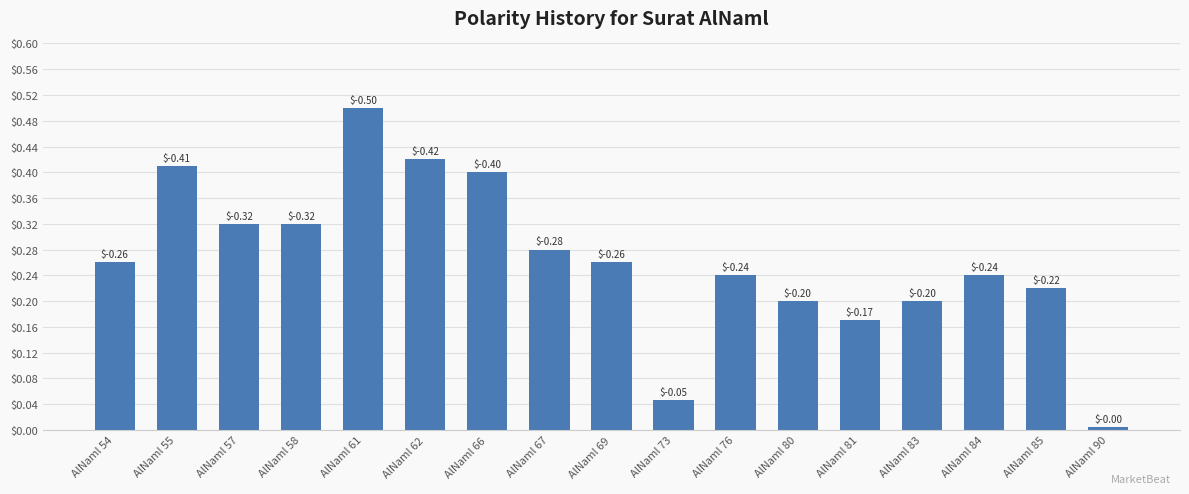

Rank the categories by value from lowest to highest.

AlNaml 90, AlNaml 73, AlNaml 81, AlNaml 80, AlNaml 83, AlNaml 85, AlNaml 76, AlNaml 84, AlNaml 54, AlNaml 69, AlNaml 67, AlNaml 57, AlNaml 58, AlNaml 66, AlNaml 55, AlNaml 62, AlNaml 61